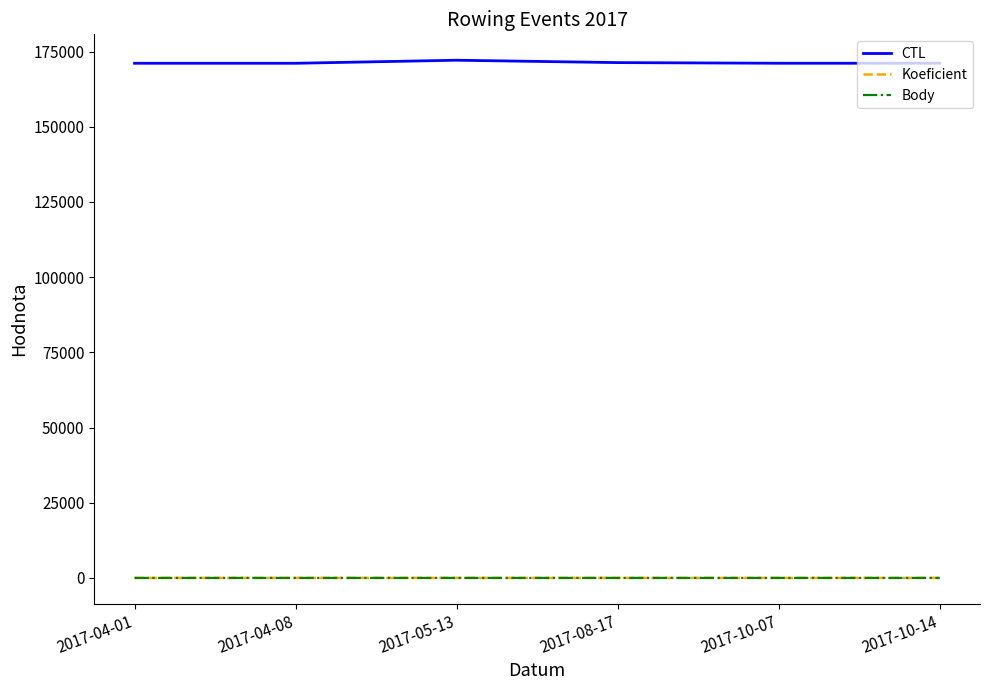

What is the maximum value for CTL?

172118